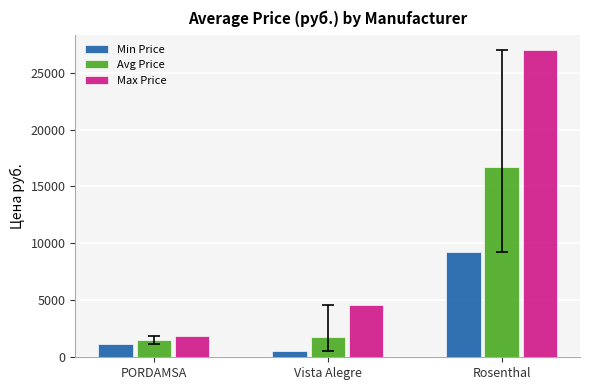

At which category does the chart reach its minimum across all series?

Vista Alegre